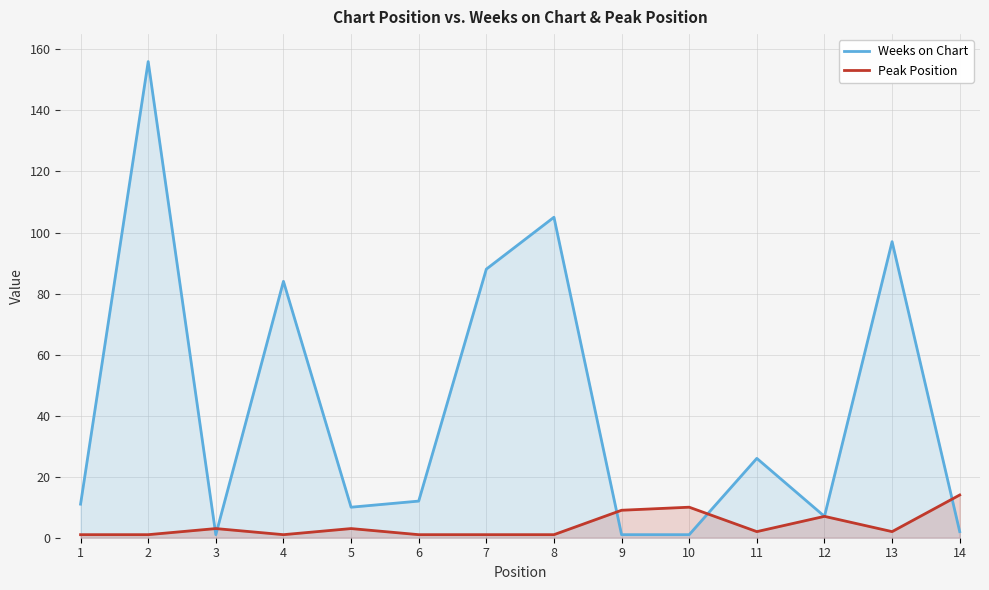

How many lines are shown in the chart?

2